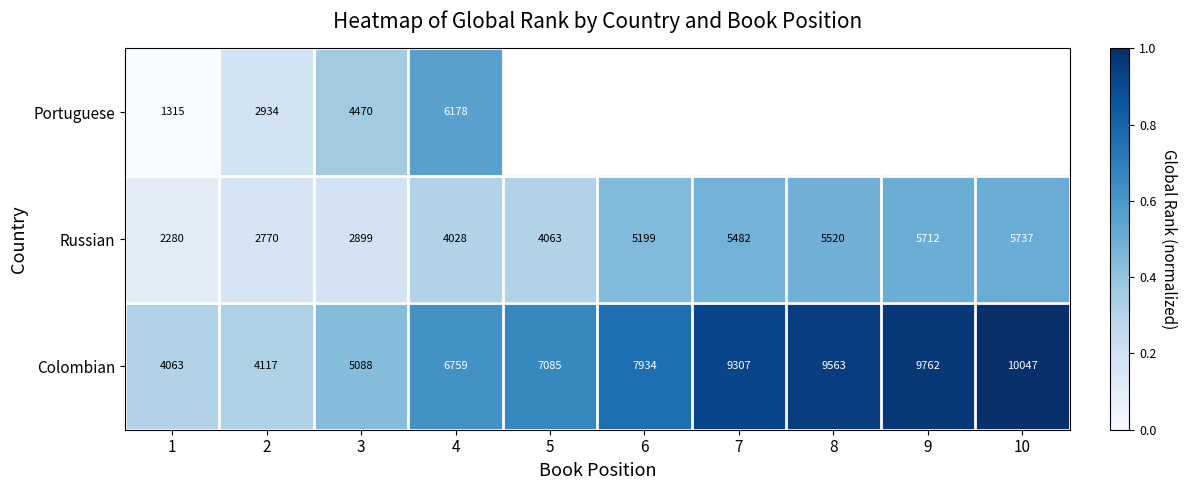

At 4, list the series in order from smallest to largest.

Russian, Portuguese, Colombian